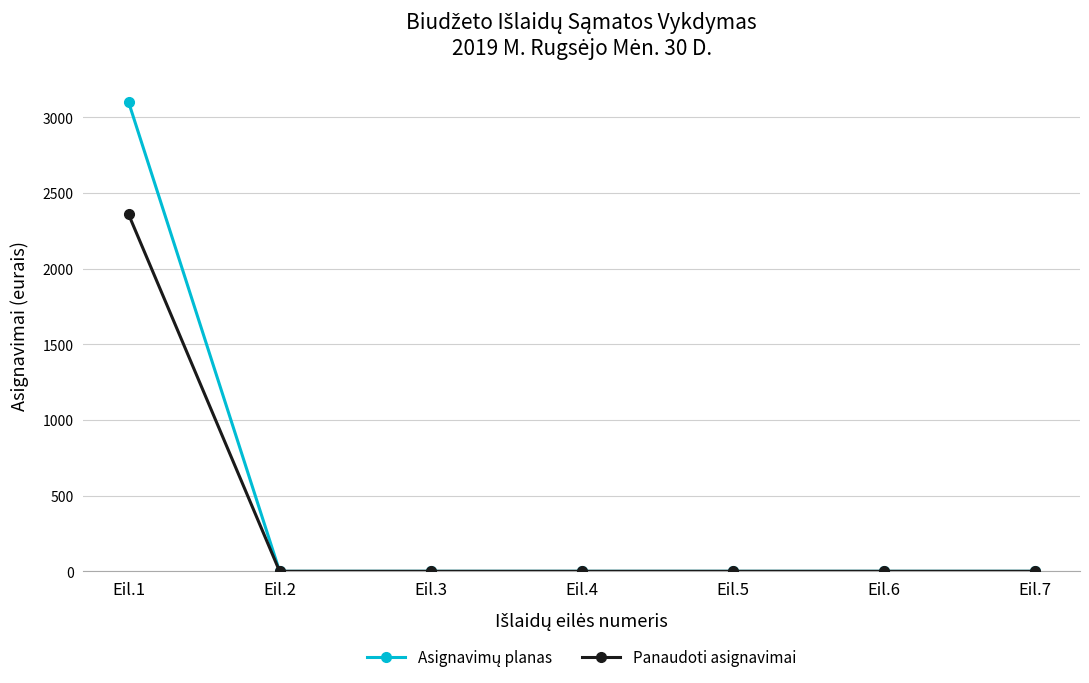

How many lines are shown in the chart?

2